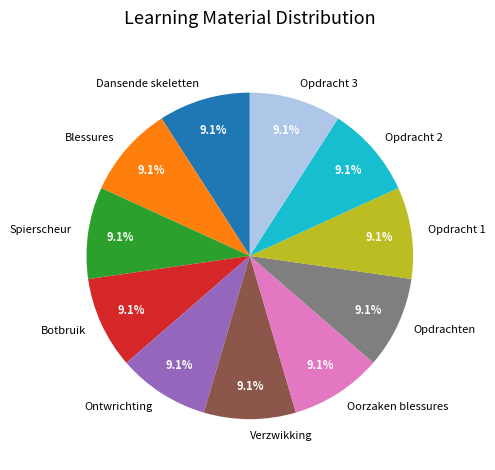

What is the ratio of the value at Opdrachten to the value at Botbruik?

1.0